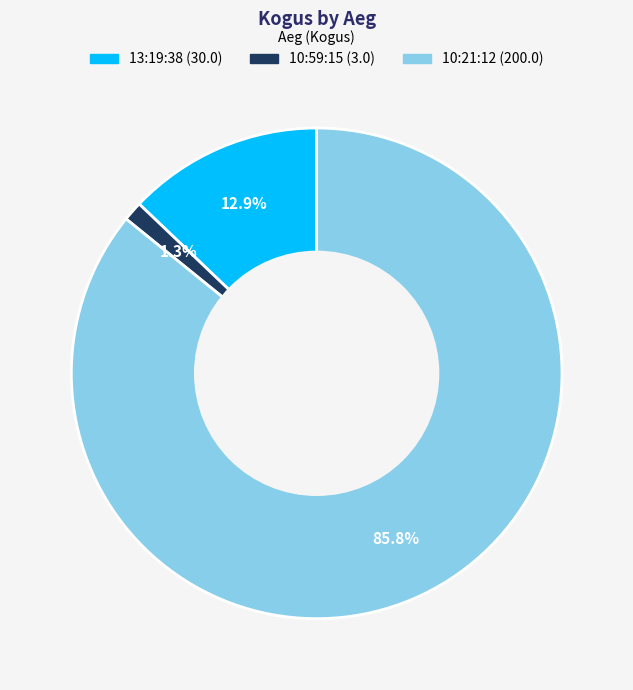

Is there a majority slice in this chart?

Yes